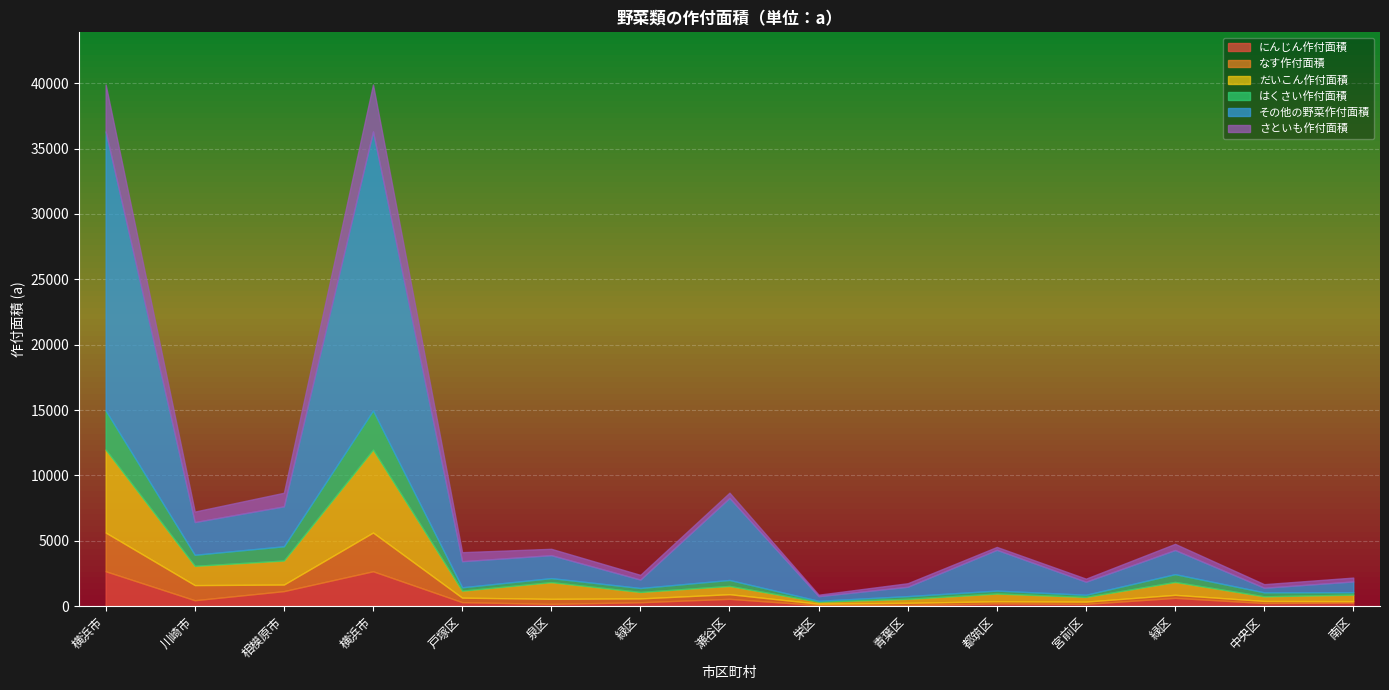

What is the value of the はくさい作付面積 point at the 13th from the left?

301.0